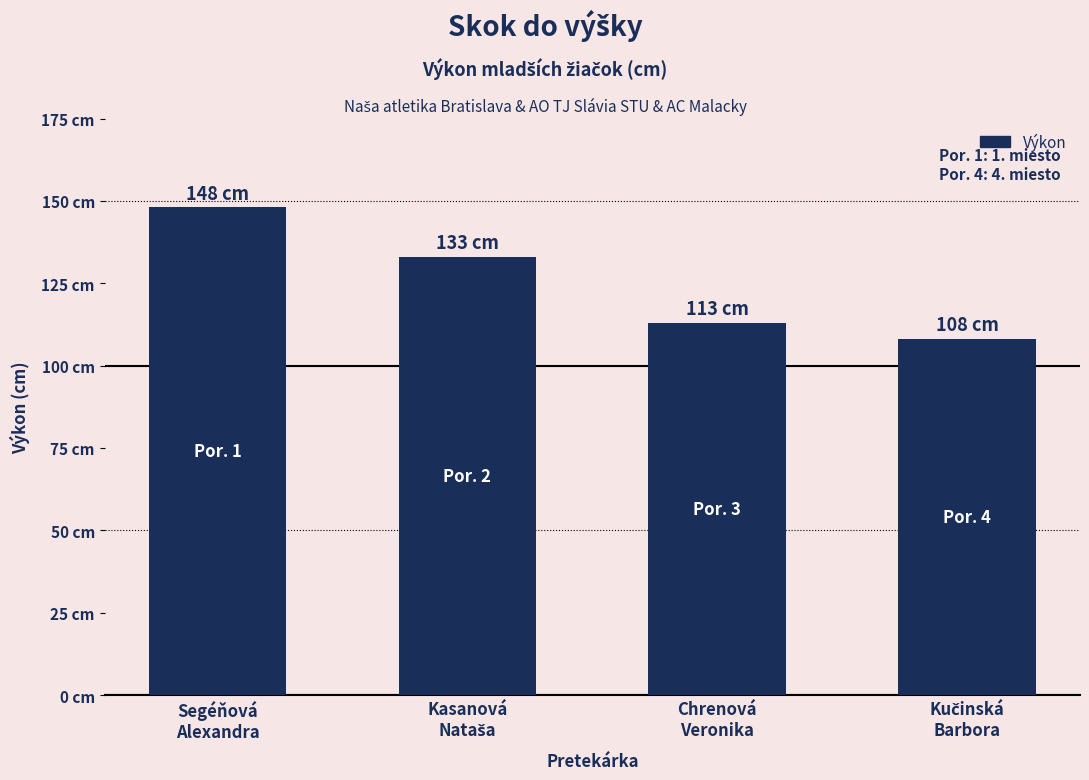

What is the label of the 2nd bar from the left?

Kasanová
Nataša